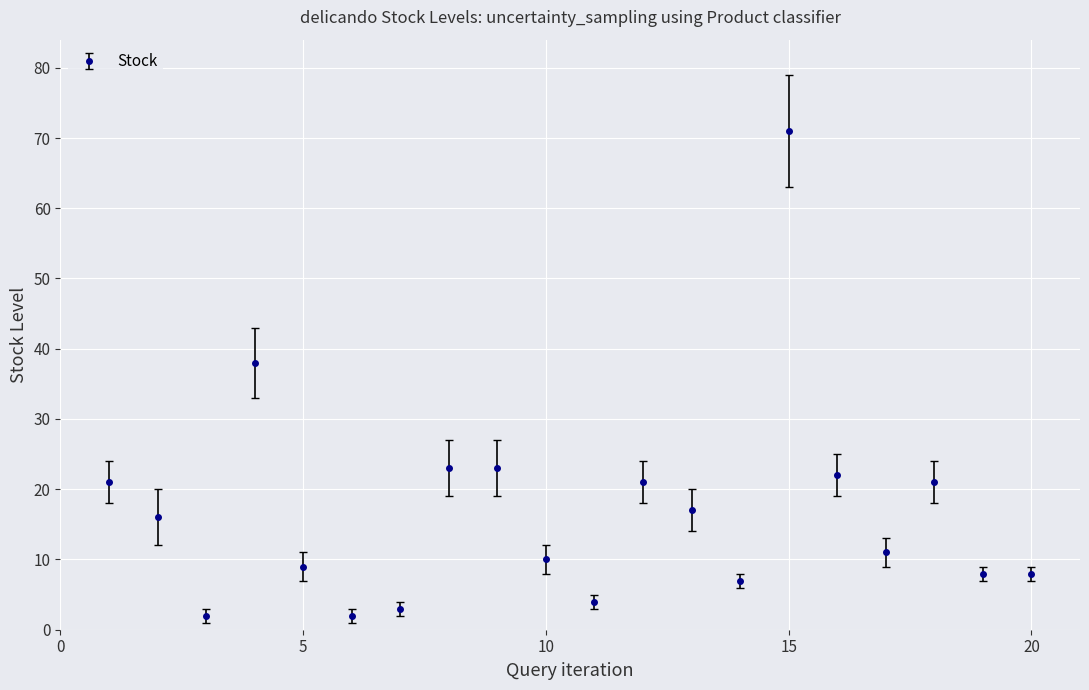

What is the greatest value displayed?

71